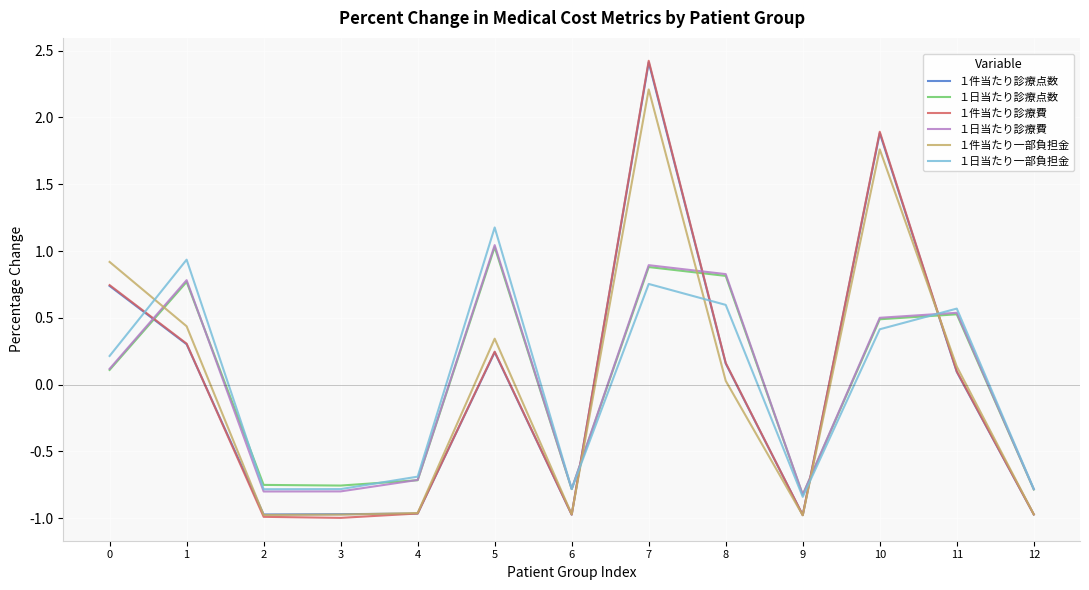

What is the maximum value shown in the chart?

2.4